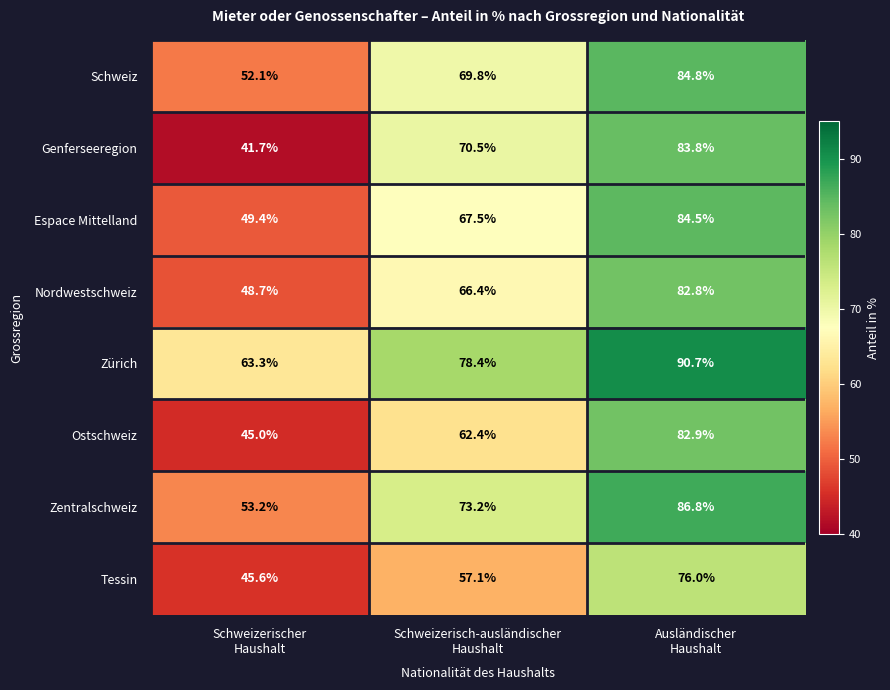

Reading right to left, what are all the values shown in this chart?

Schweiz: 84.8	69.8	52.1
Genferseeregion: 83.8	70.5	41.7
Espace Mittelland: 84.5	67.5	49.4
Nordwestschweiz: 82.8	66.4	48.7
Zürich: 90.7	78.4	63.3
Ostschweiz: 82.9	62.4	45.0
Zentralschweiz: 86.8	73.2	53.2
Tessin: 76.0	57.1	45.6